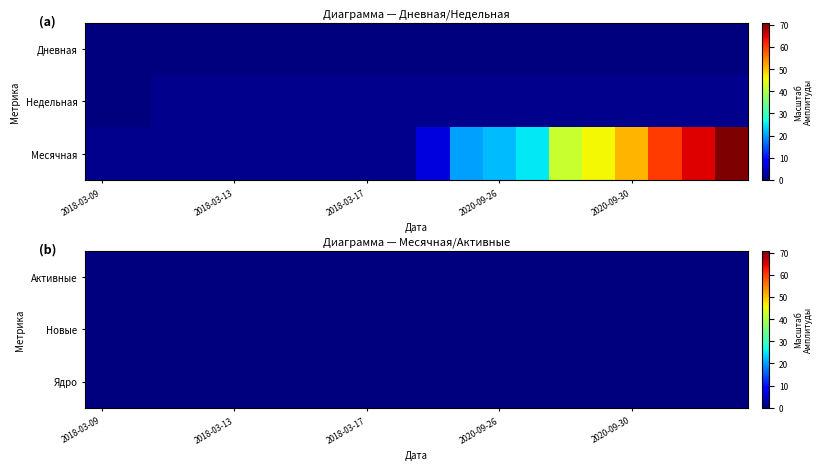

How many data points in 1 are less than 1?

2